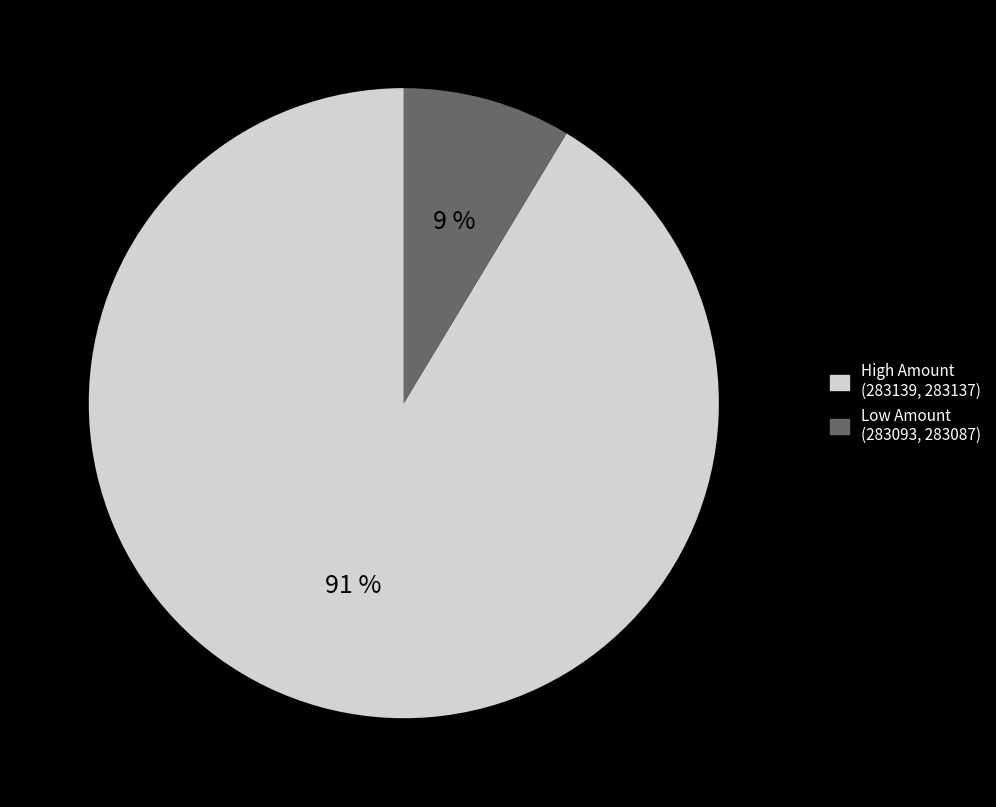

Is there a majority slice in this chart?

Yes